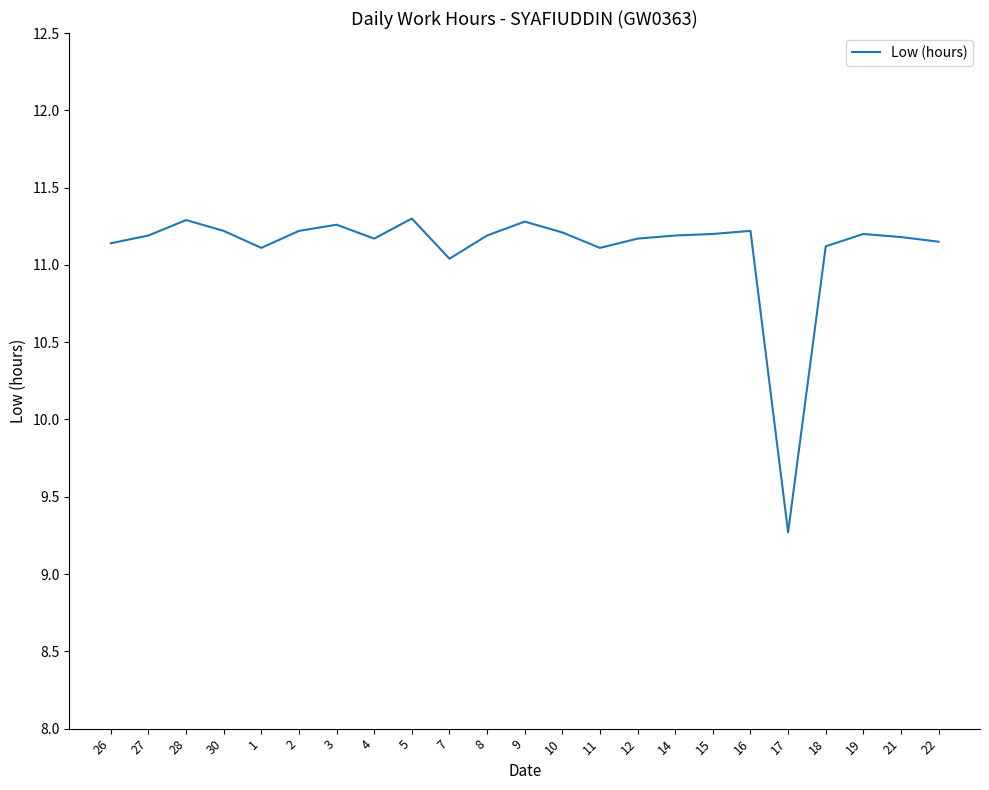

What is the maximum value shown in the chart?

11.3